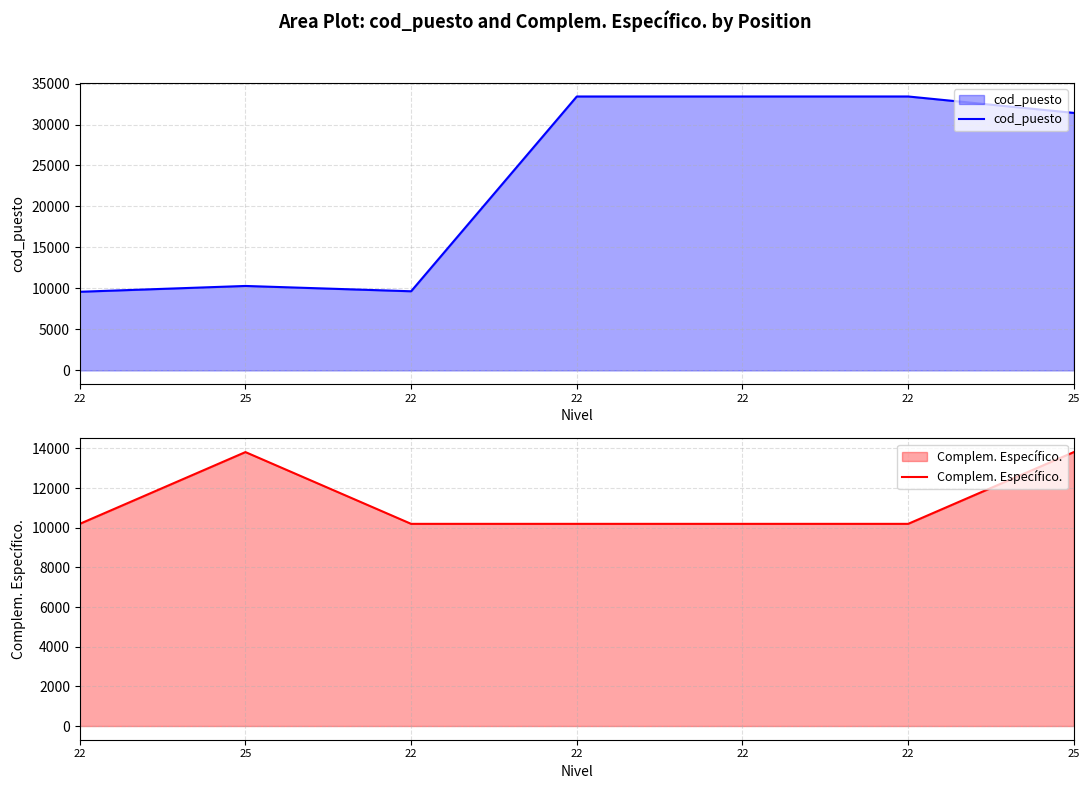

Which series has the largest total across all categories?

cod_puesto